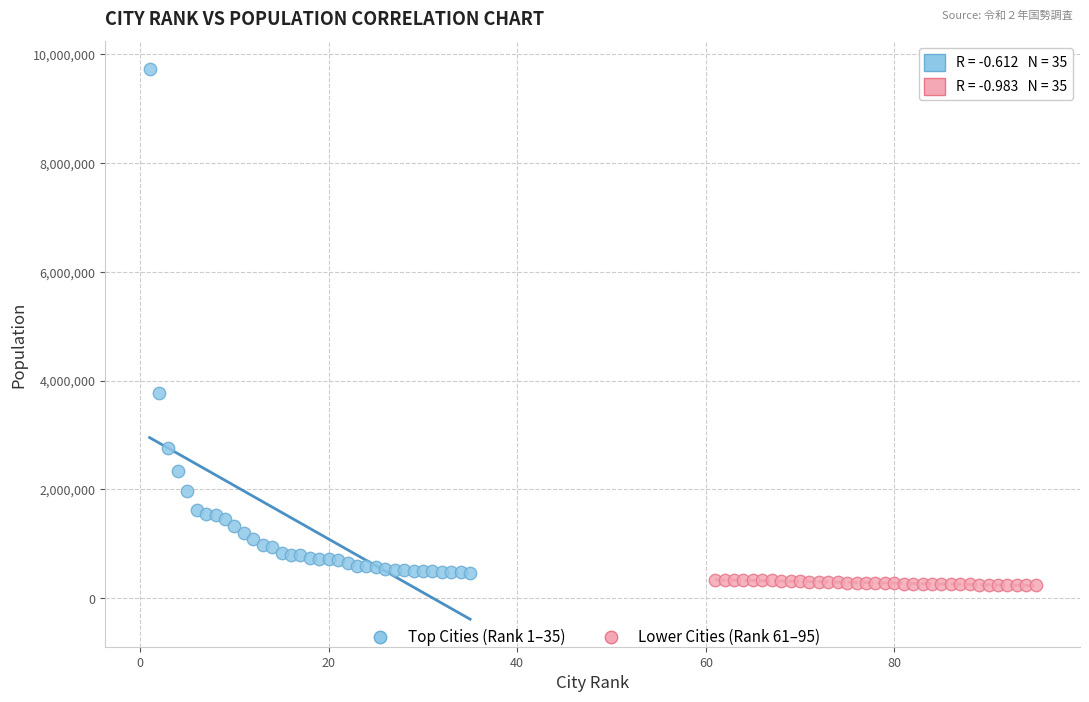

Which series contains the highest Y value?

Top Cities (Rank 1–35)